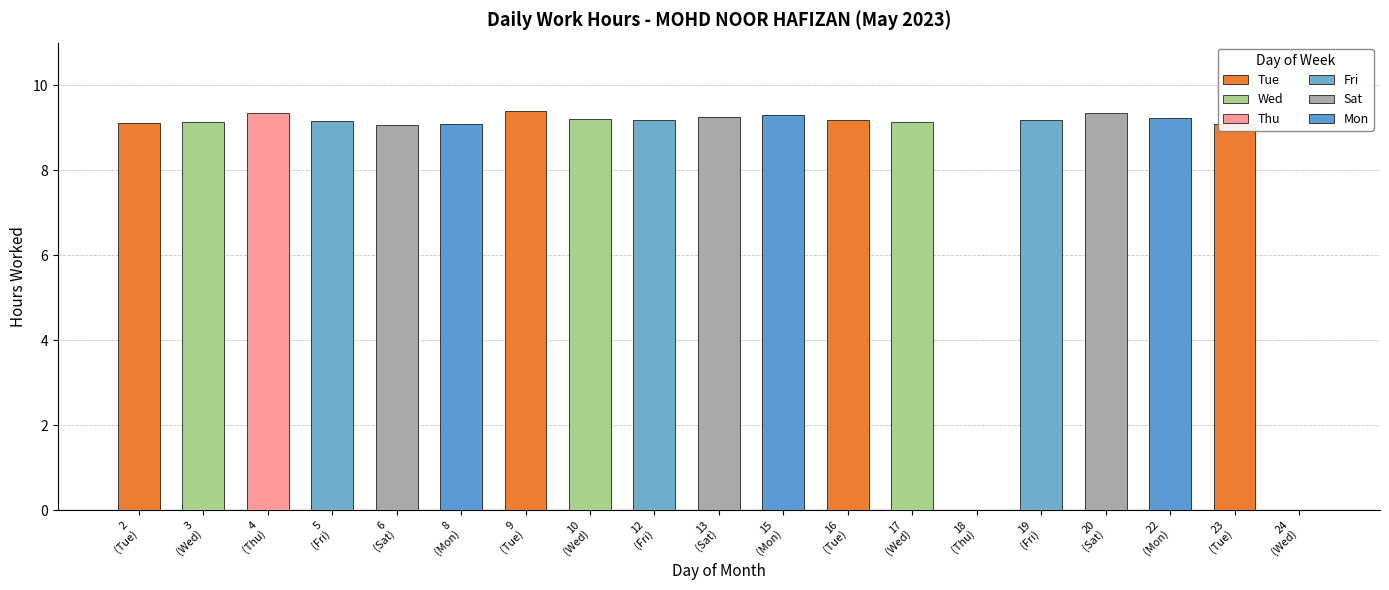

List the labels in order of value, smallest first.

18, 24, 6, 23, 8, 2, 17, 3, 5, 19, 12, 16, 10, 22, 13, 15, 4, 20, 9